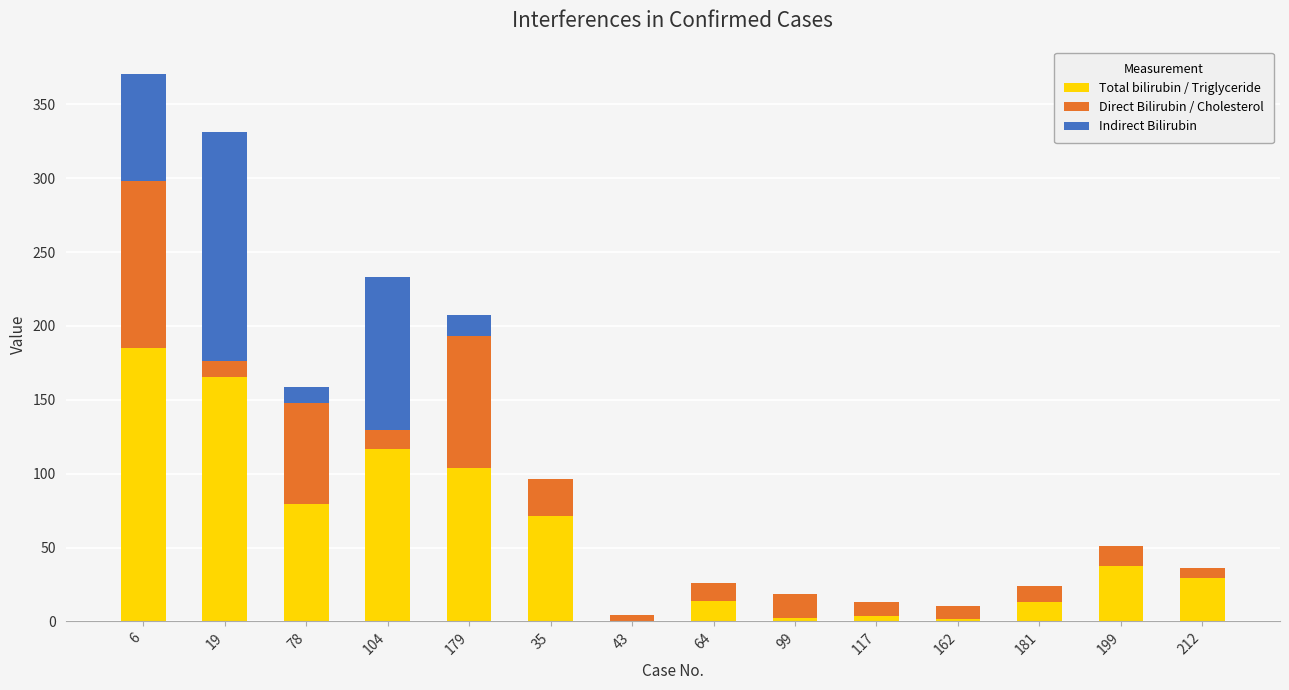

At which category is the sum across all series the highest?

6